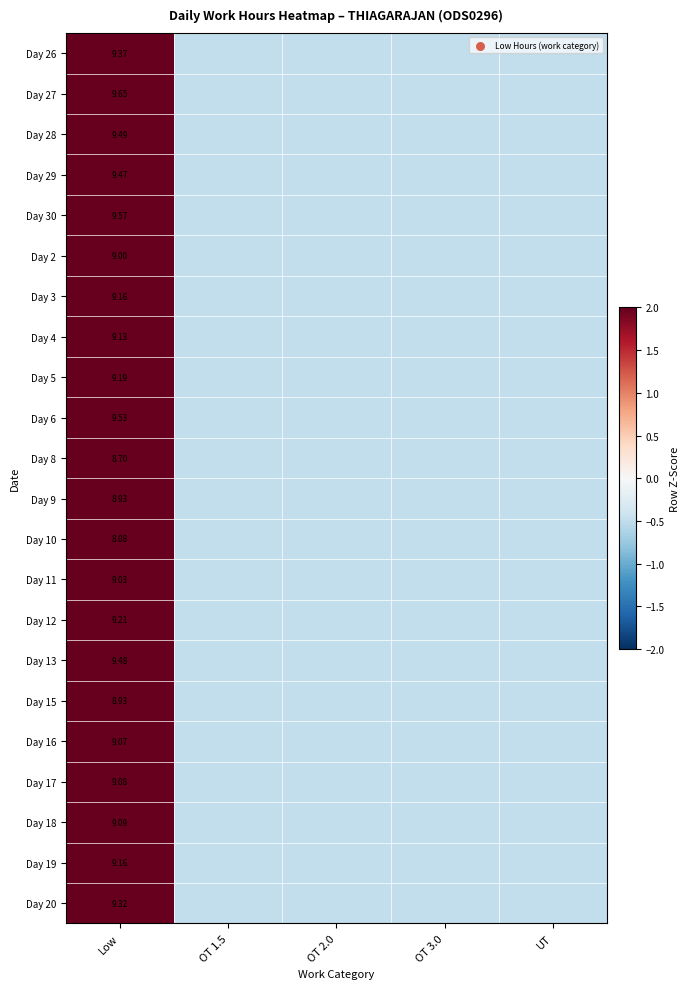

What is the smallest value displayed?

-0.5